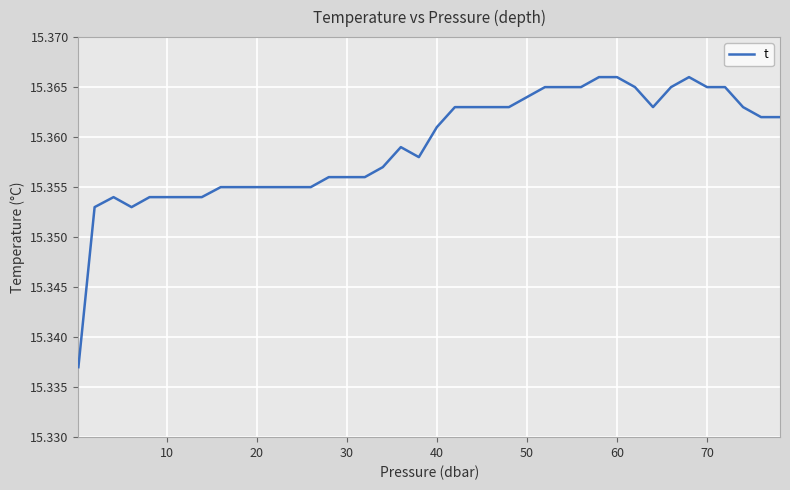

True or false: the data shows 8.6 at 10.

False